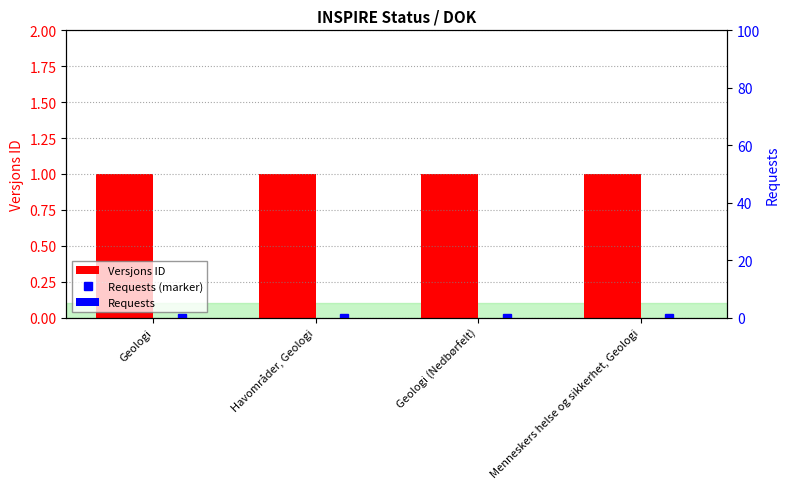

List the series in order of their peak value, lowest first.

Requests (marker), Requests, Versjons ID